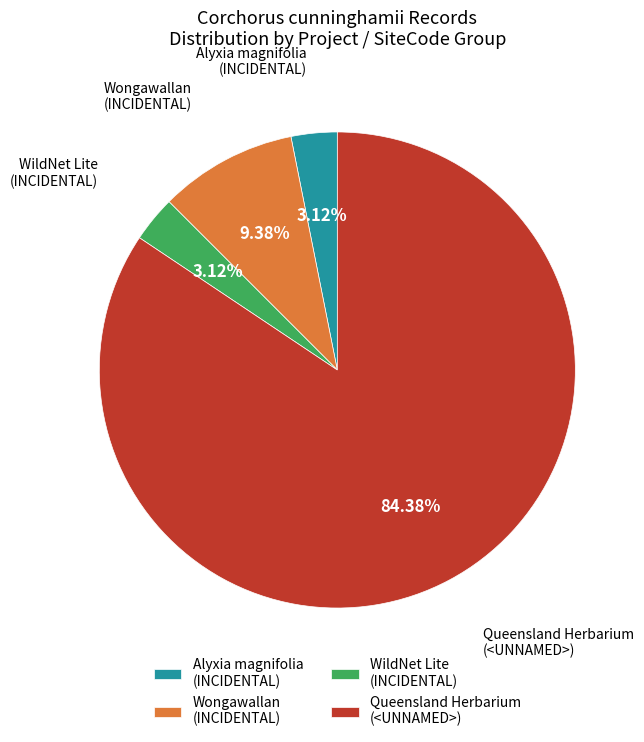

Which has a higher value, Queensland Herbarium (<UNNAMED>) or WildNet Lite (INCIDENTAL)?

Queensland Herbarium (<UNNAMED>)